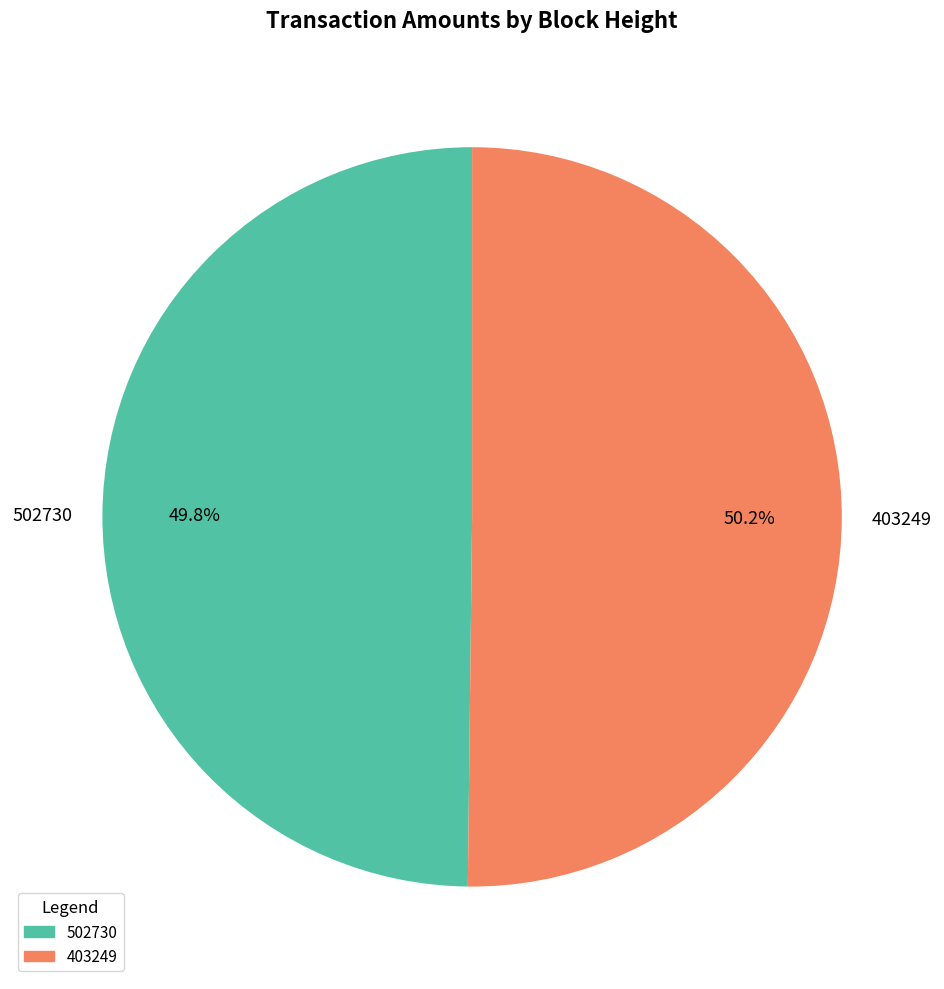

Is the sum of 502730 and 403249 greater than half?

Yes